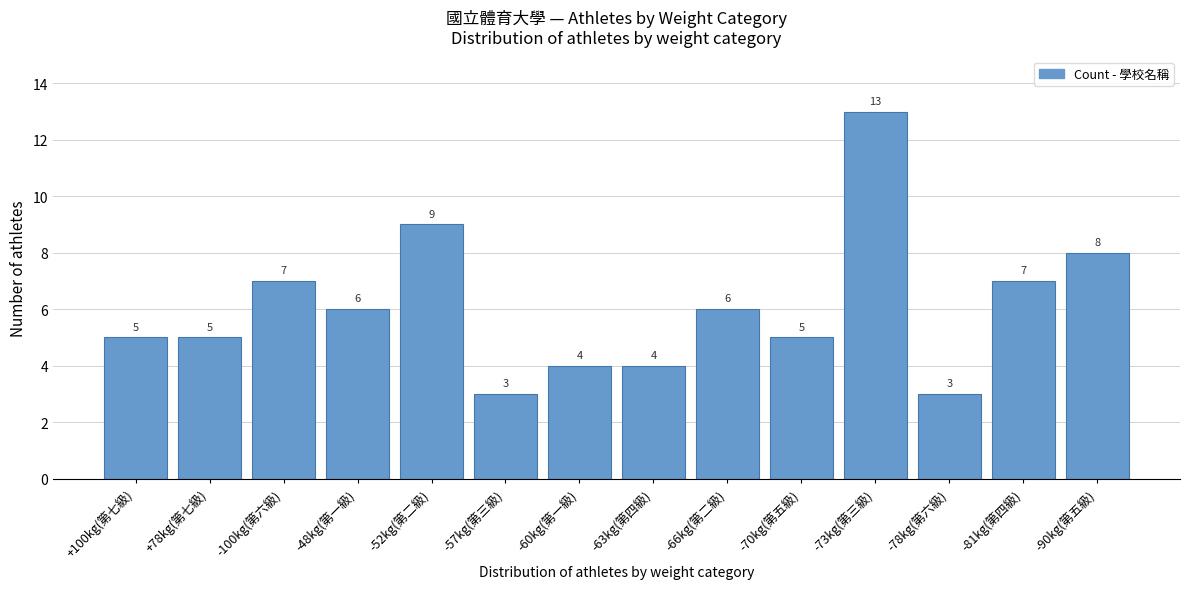

Reading right to left, what are all the values shown in this chart?

8	7	3	13	5	6	4	4	3	9	6	7	5	5